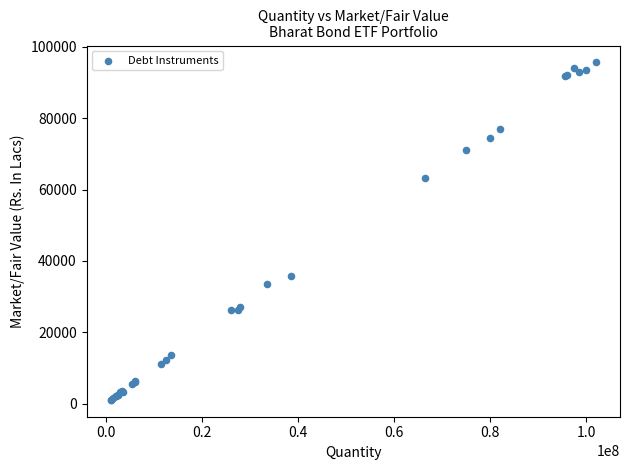

What Y value in the scatter plot is closest to 48340?

35838.7